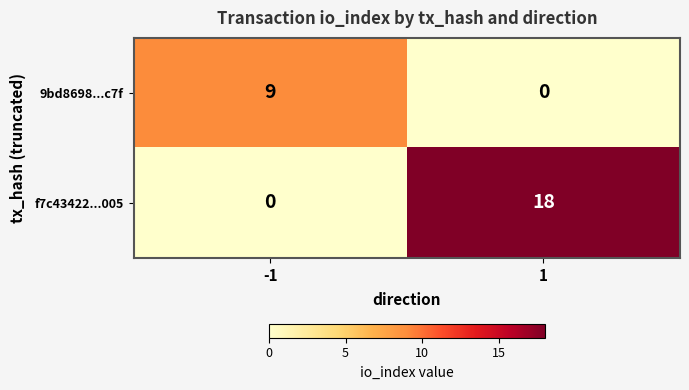

Which series has the widest spread of values?

f7c43422...005